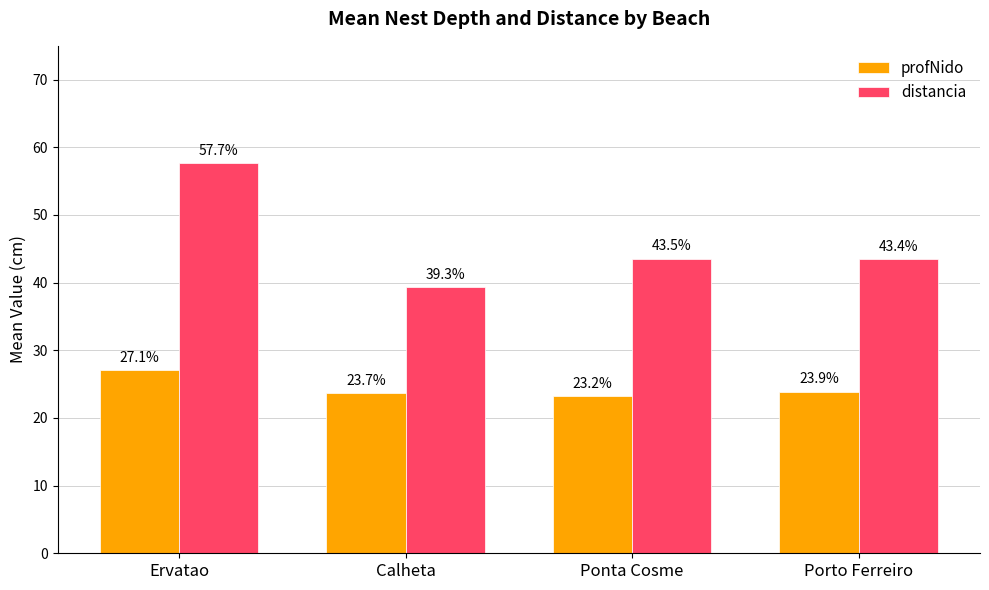

Rank the series at Porto Ferreiro from highest to lowest value.

distancia, profNido